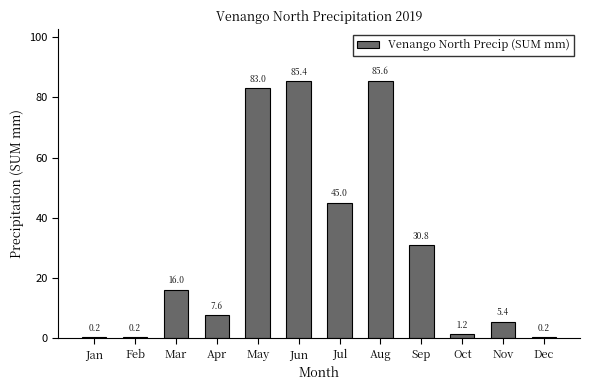

Which category has the highest value across all series?

Aug